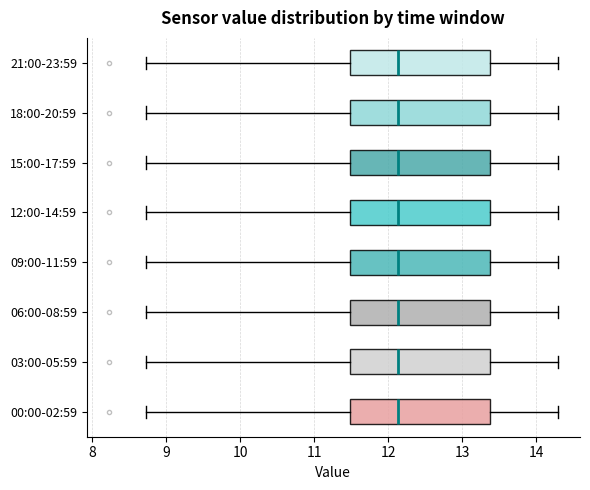

Reading bottom to top, read every box against the x-axis: the position of its median line, the range the box covers, and the ends of its whiskers. The values are not printed on the chart, so give them approximately, as read against the axis.

00:00-02:59: median 12.1, box 11.5 to 13.4, whiskers 8.7 to 14.3
03:00-05:59: median 12.1, box 11.5 to 13.4, whiskers 8.7 to 14.3
06:00-08:59: median 12.1, box 11.5 to 13.4, whiskers 8.7 to 14.3
09:00-11:59: median 12.1, box 11.5 to 13.4, whiskers 8.7 to 14.3
12:00-14:59: median 12.1, box 11.5 to 13.4, whiskers 8.7 to 14.3
15:00-17:59: median 12.1, box 11.5 to 13.4, whiskers 8.7 to 14.3
18:00-20:59: median 12.1, box 11.5 to 13.4, whiskers 8.7 to 14.3
21:00-23:59: median 12.1, box 11.5 to 13.4, whiskers 8.7 to 14.3